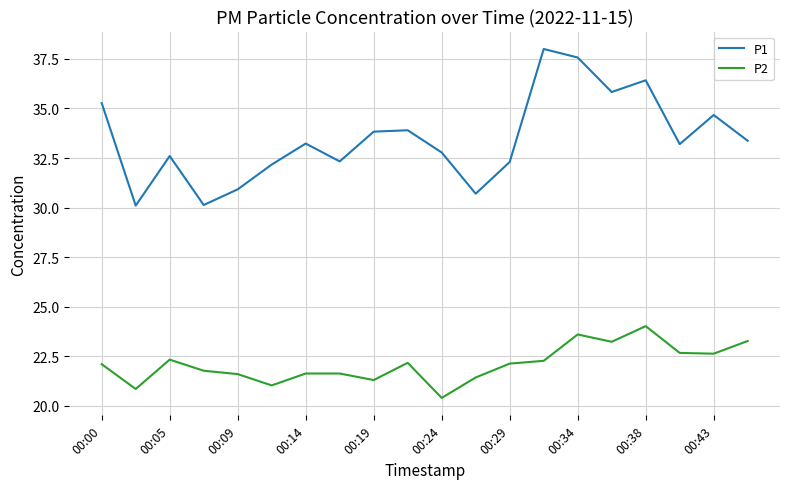

True or false: P1 and P2 cross at least once.

False